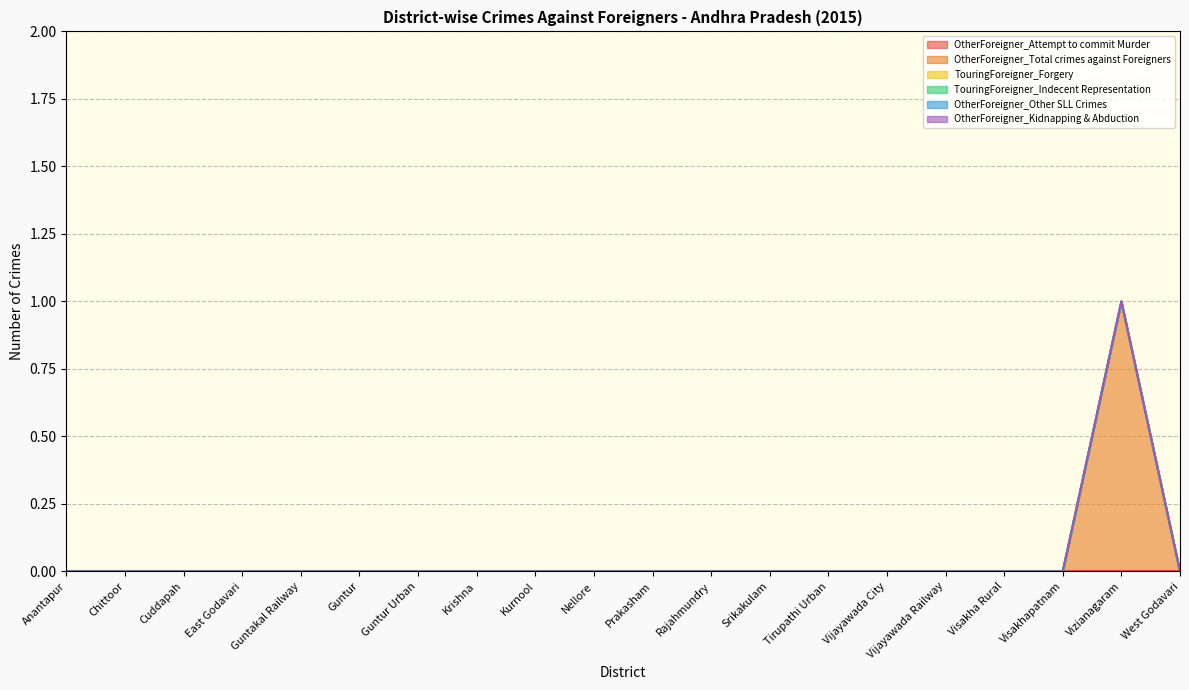

Which series changed the most between Rajahmundry and Visakhapatnam?

OtherForeigner_Attempt to commit Murder